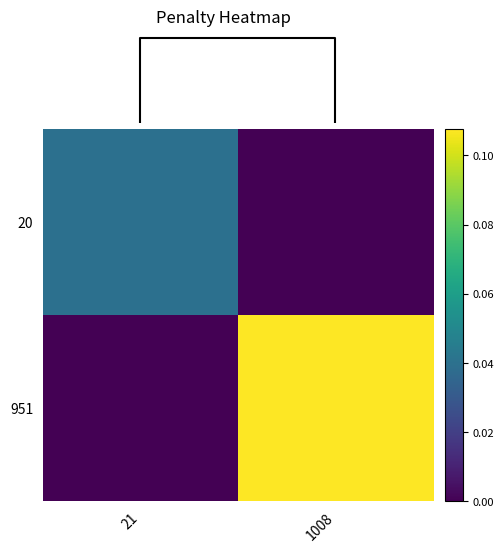

List the series in order of their peak value, lowest first.

20, 951